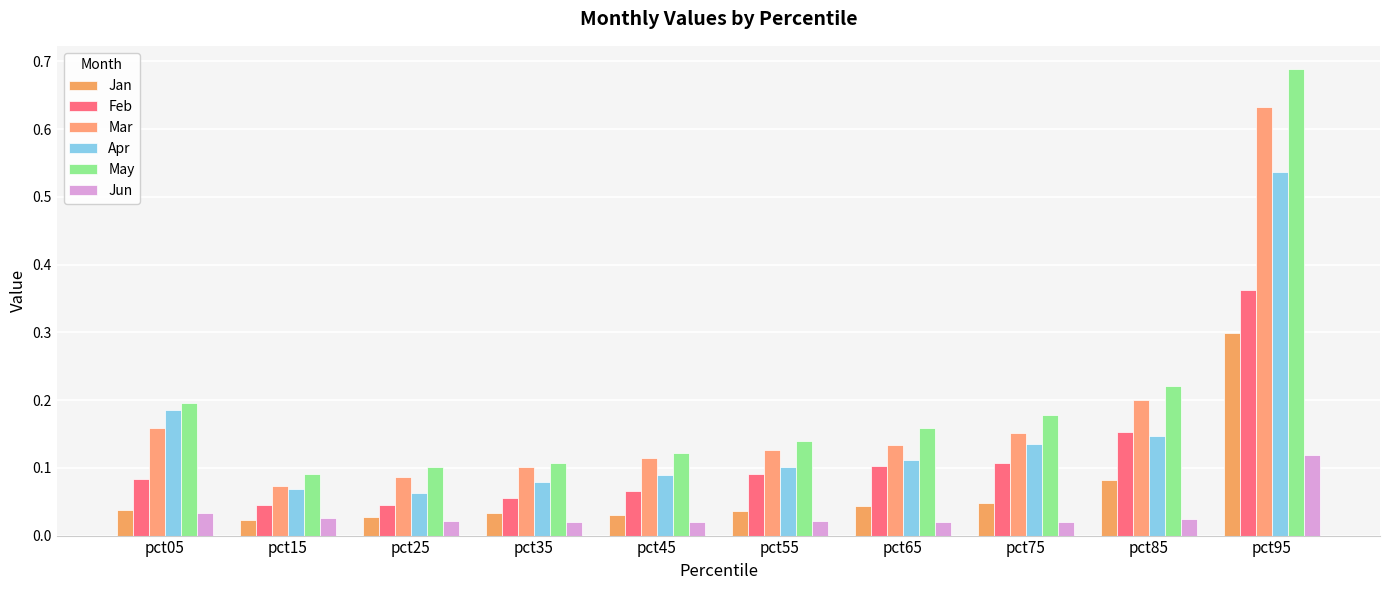

How many data points does each series have?

10